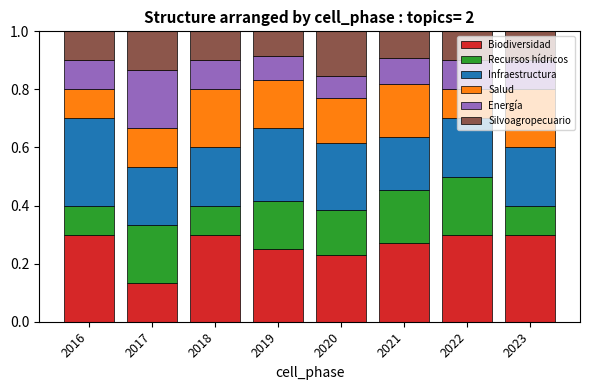

At which label is Biodiversidad closest to 0?

2017